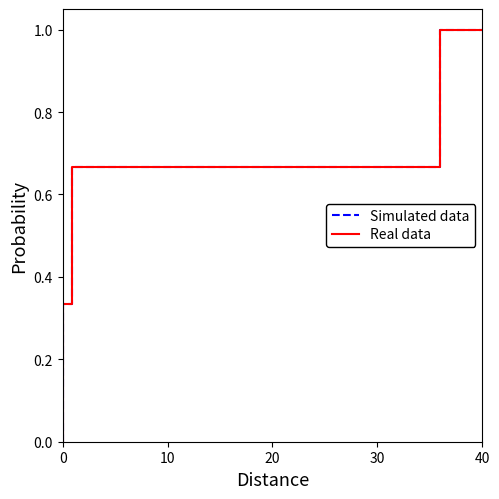

True or false: Real data has more than 1 points higher than both neighbors.

False